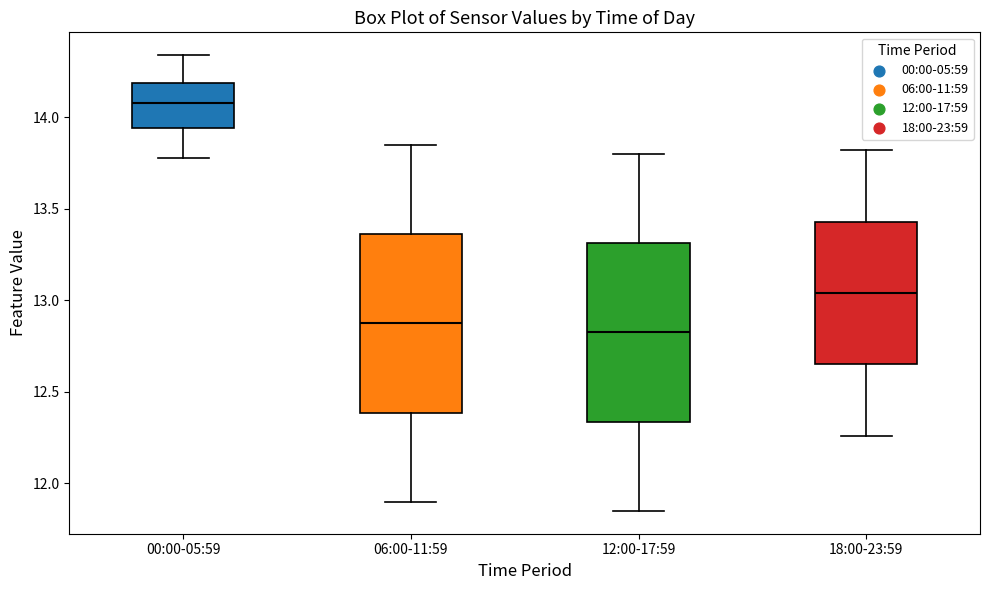

Reading left to right, transcribe this box plot: for each box, give where its median line is, the range the box spans, and where its two whiskers end, as read against the y-axis. The values are not printed on the chart, so give them approximately, as read against the axis.

00:00-05:59: median 14.10, box 13.95 to 14.20, whiskers 13.80 to 14.35
06:00-11:59: median 12.90, box 12.40 to 13.35, whiskers 11.90 to 13.85
12:00-17:59: median 12.85, box 12.35 to 13.30, whiskers 11.85 to 13.80
18:00-23:59: median 13.05, box 12.65 to 13.45, whiskers 12.25 to 13.80